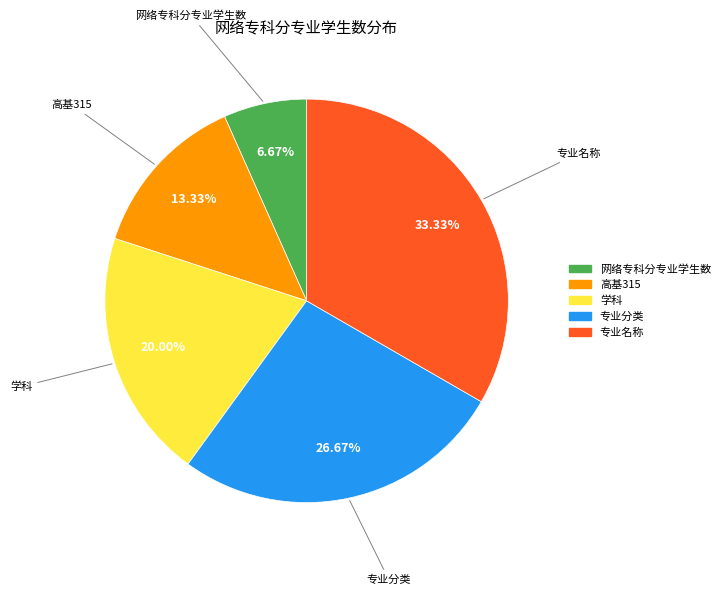

To the nearest percent, what percentage of the pie is 专业分类?

27%